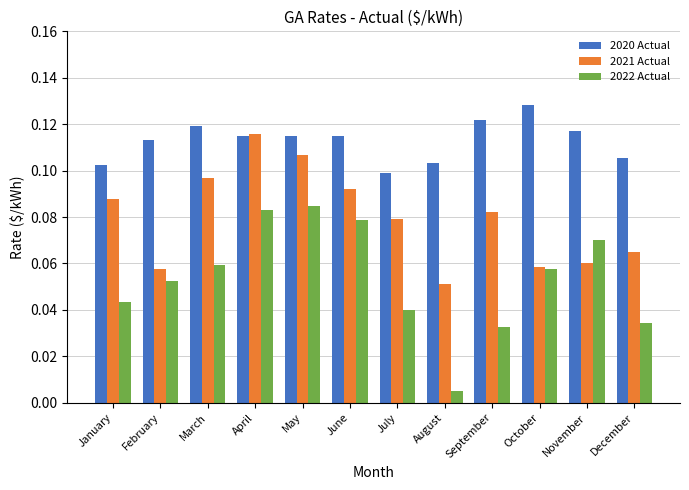

Does the chart contain any negative values?

No